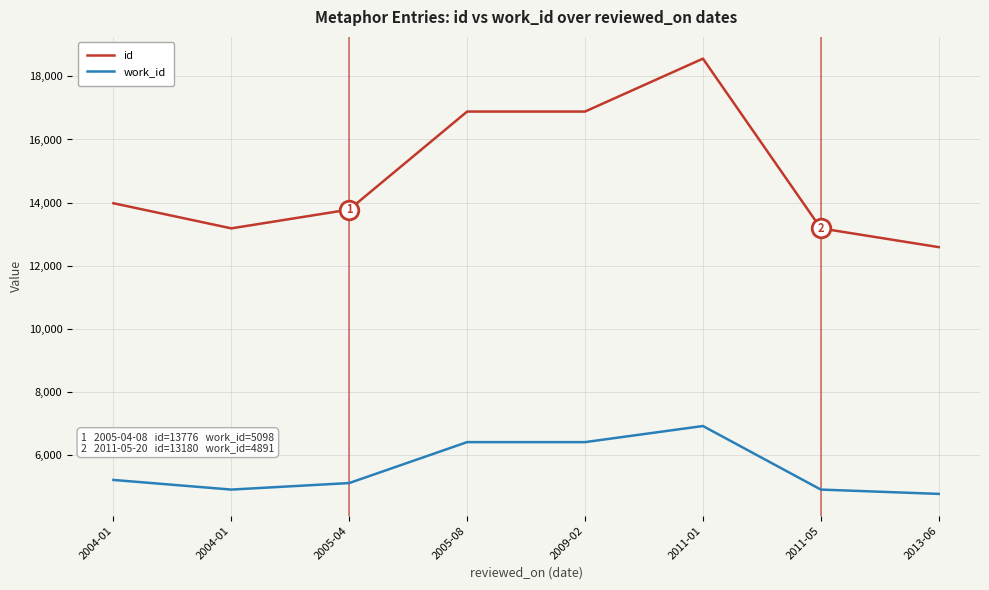

At which category is the sum across all series the highest?

2011-01